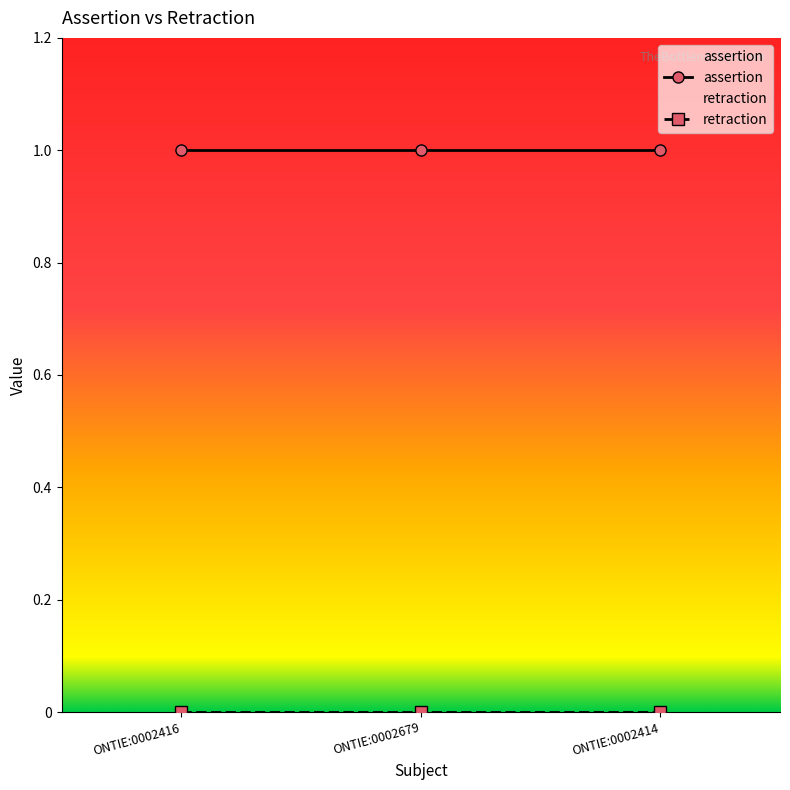

How many series are shown in this chart?

2